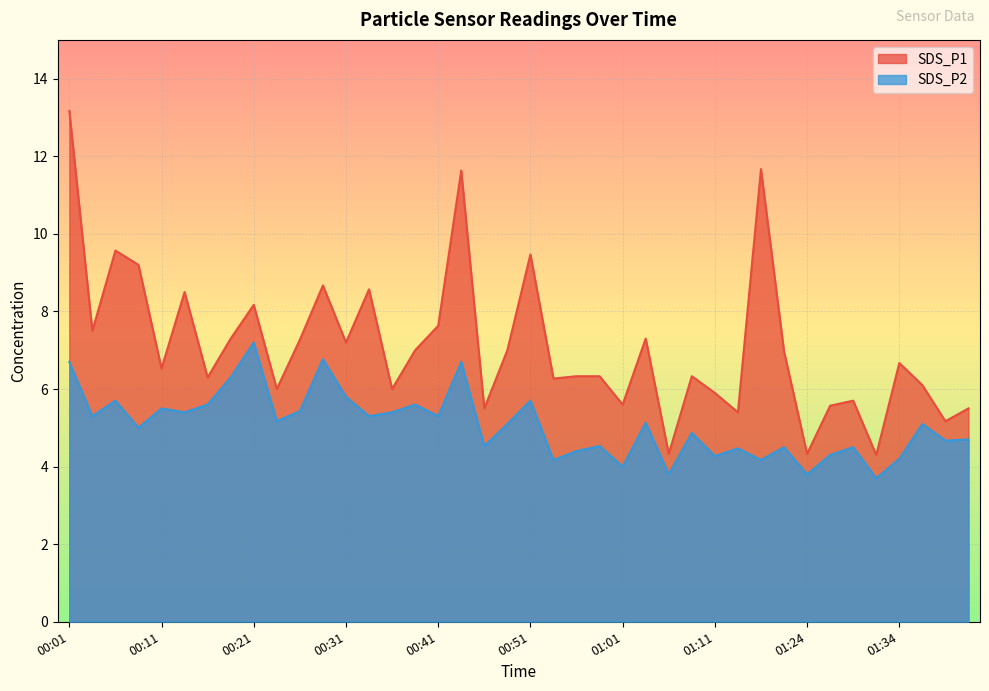

Is it true that SDS_P1 equals 3.3 at 00:31?

False